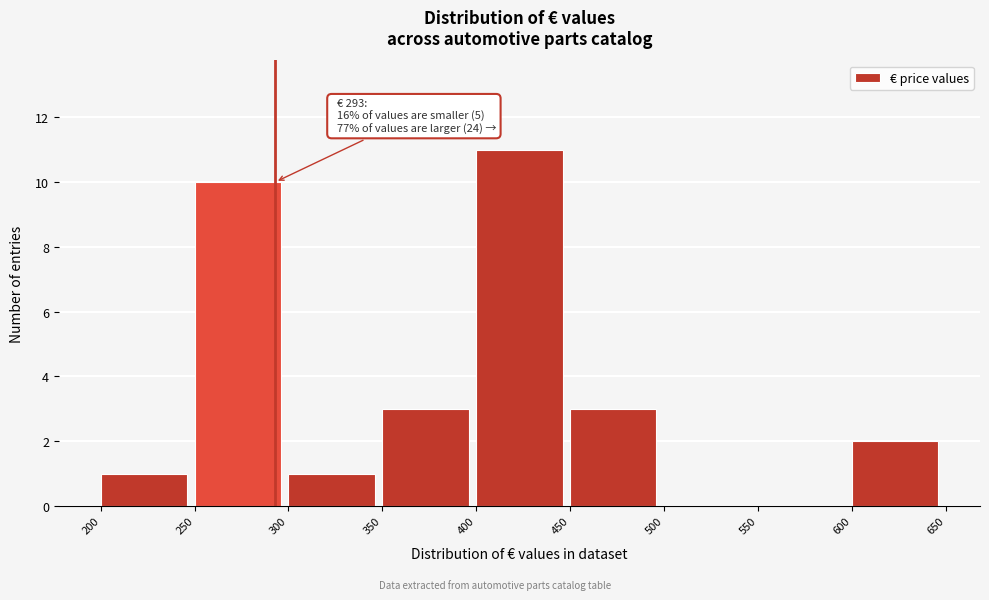

Which range on the x-axis has the tallest bar?

400 to 450